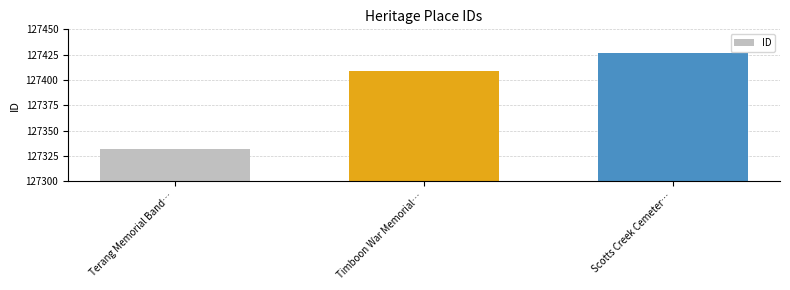

The value at Terang Memorial Band… is 127332. True or false?

True